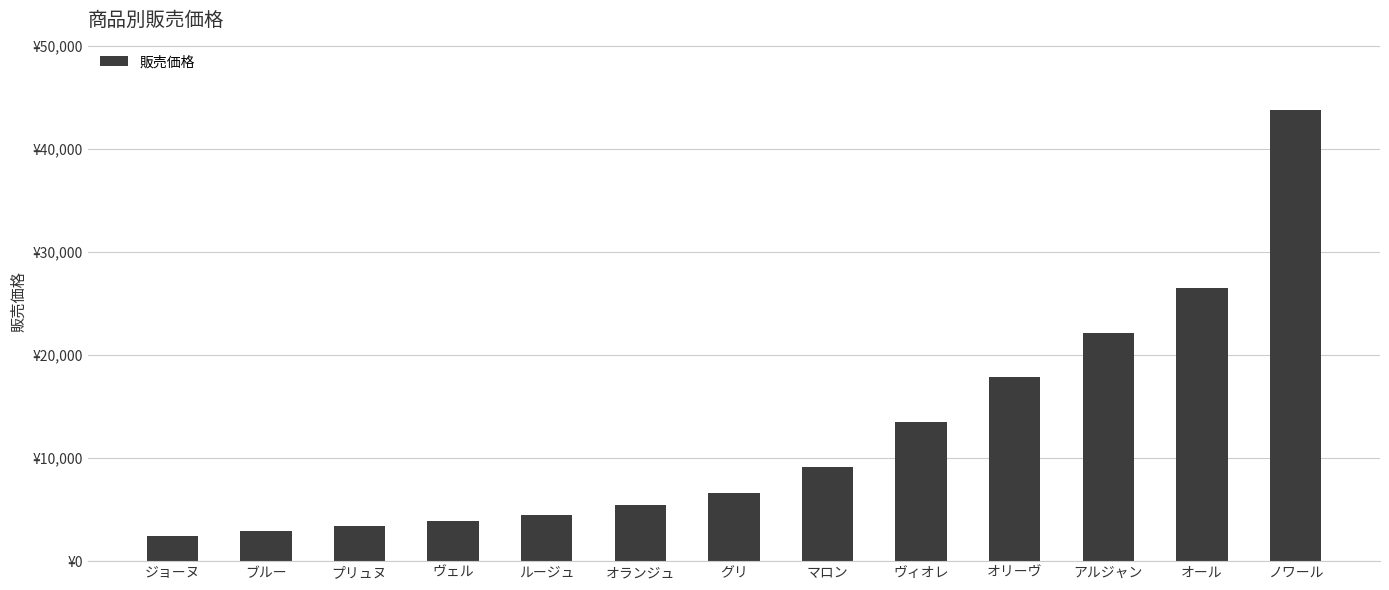

Where does the data first go above 6588?

マロン